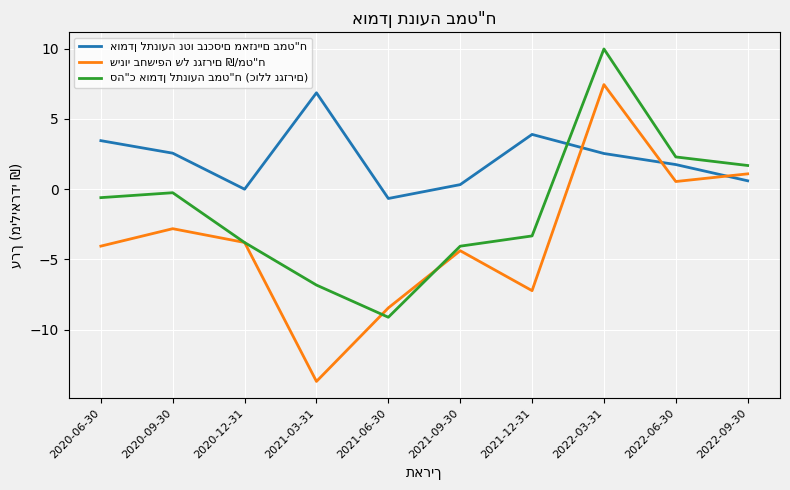

At which category is the sum across all series the highest?

2022-03-31